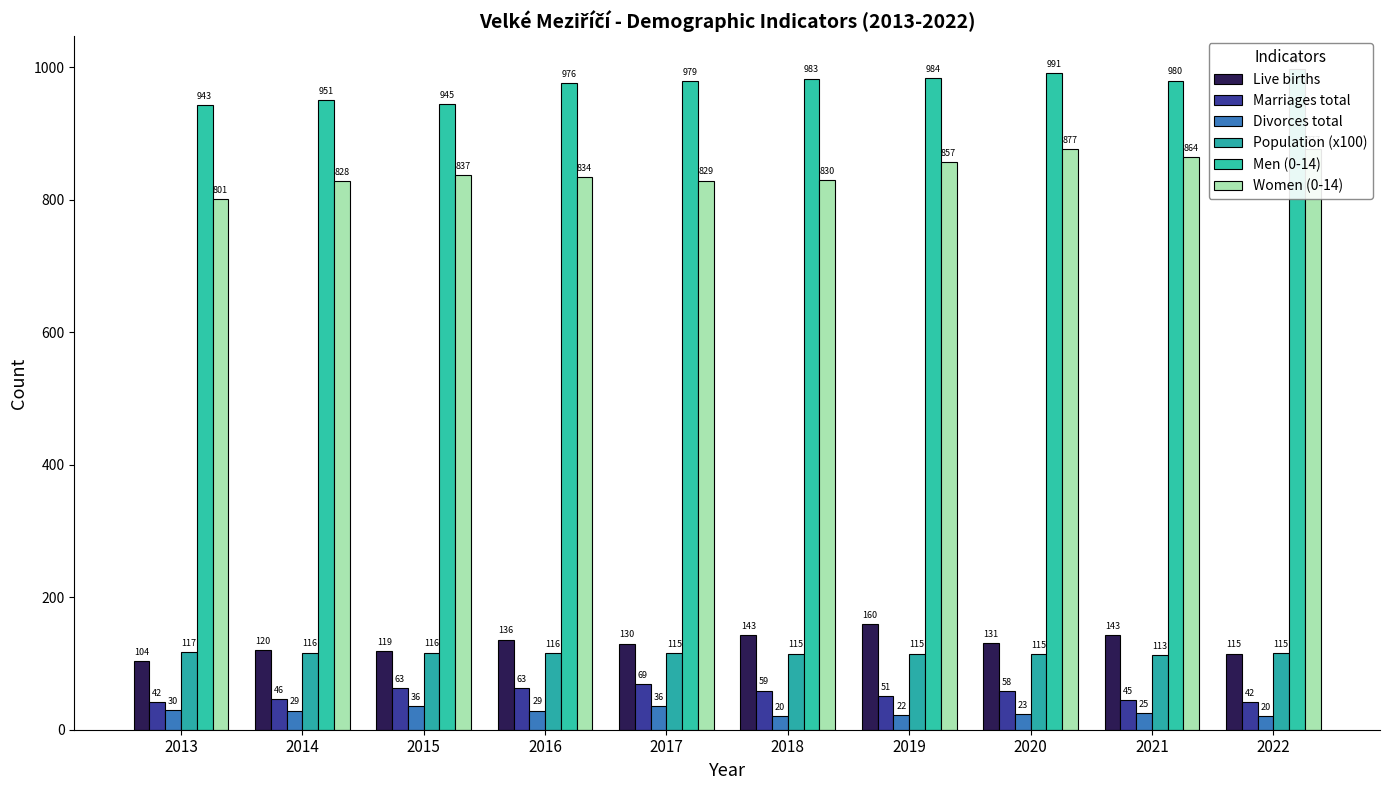

True or false: Population (x100) has a value of 155.0 at 2021.

False